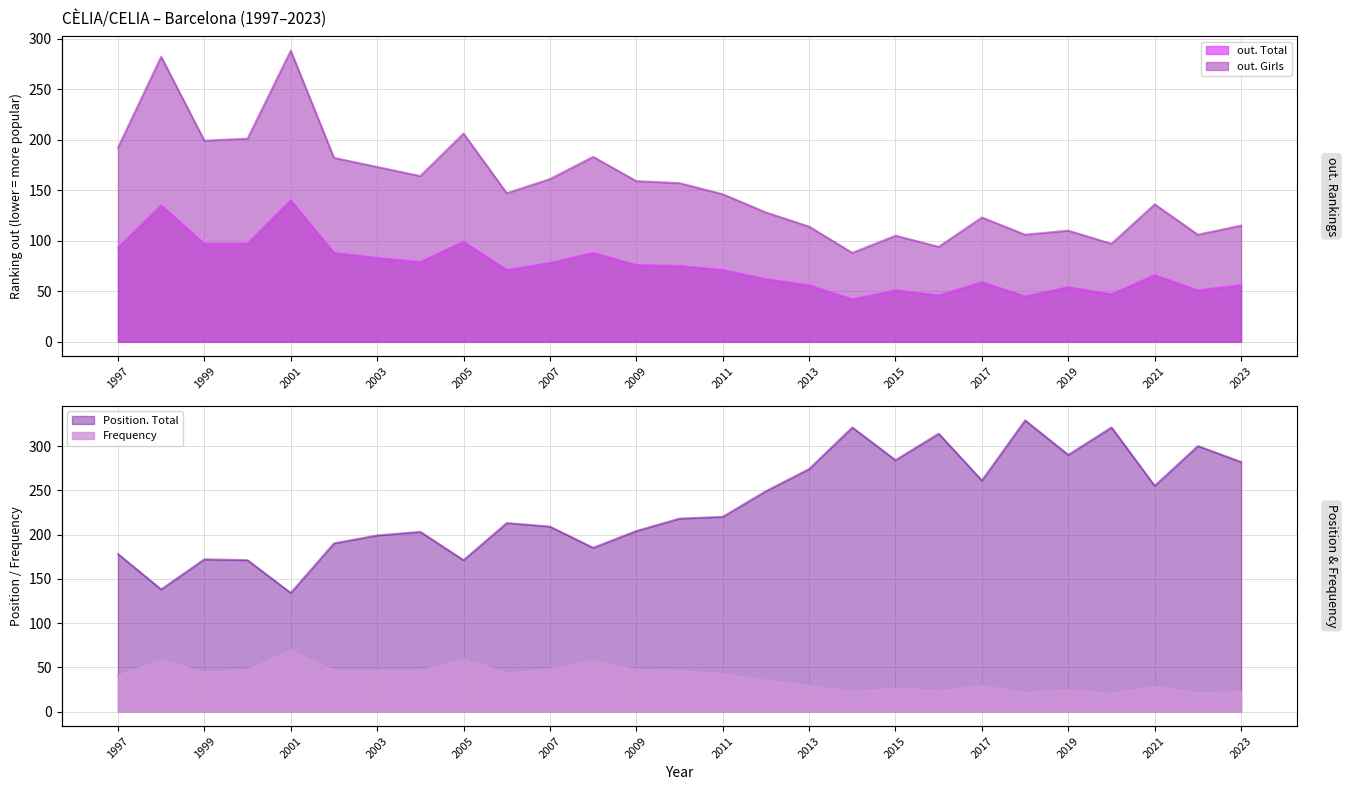

What are all the series names shown in the legend?

out. Total, out. Girls, Position. Total, Frequency